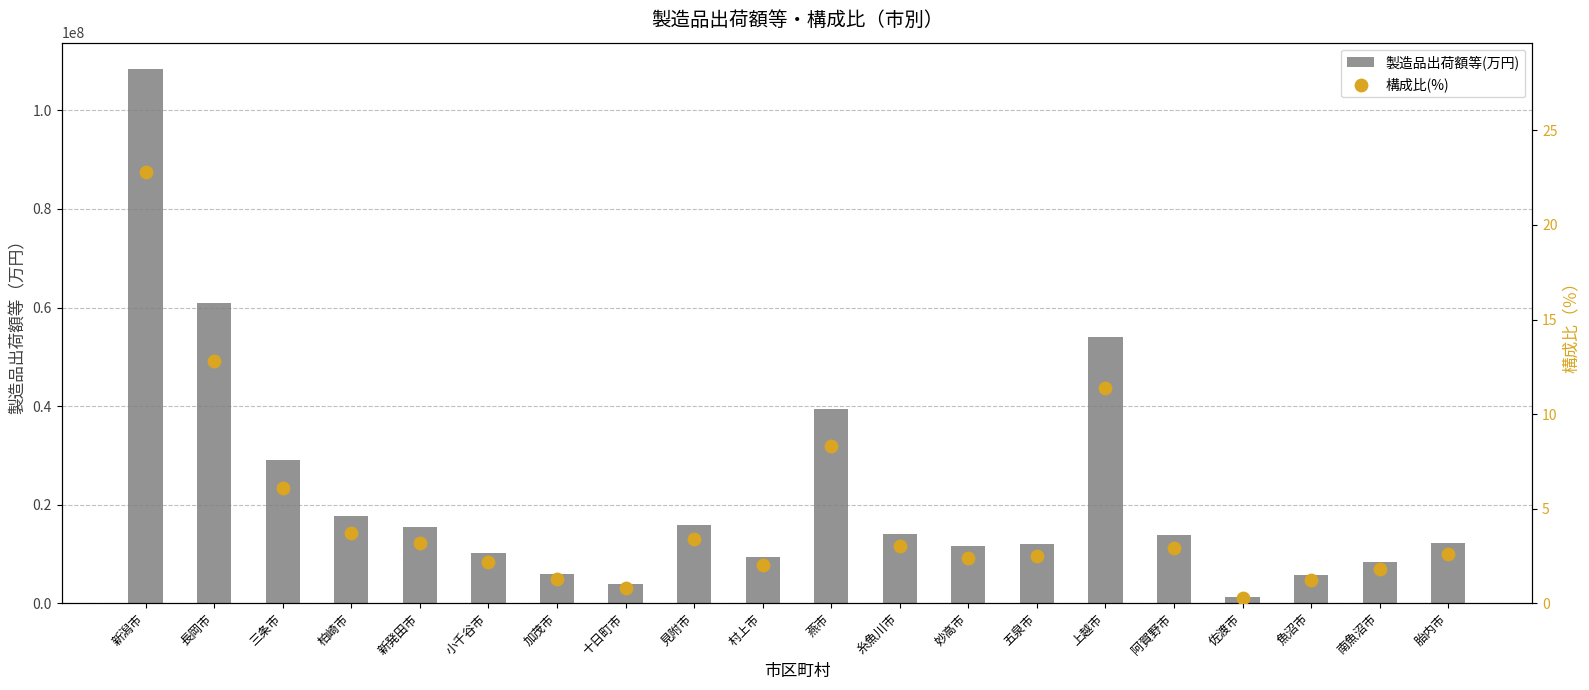

What are all the series names shown in the legend?

製造品出荷額等(万円), 構成比(%)